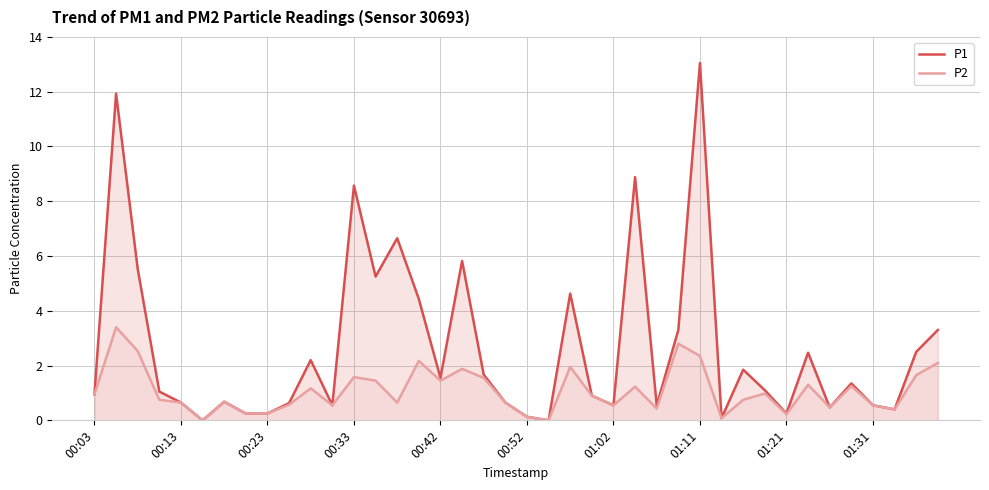

At 13, list the series in order from smallest to largest.

P2, P1